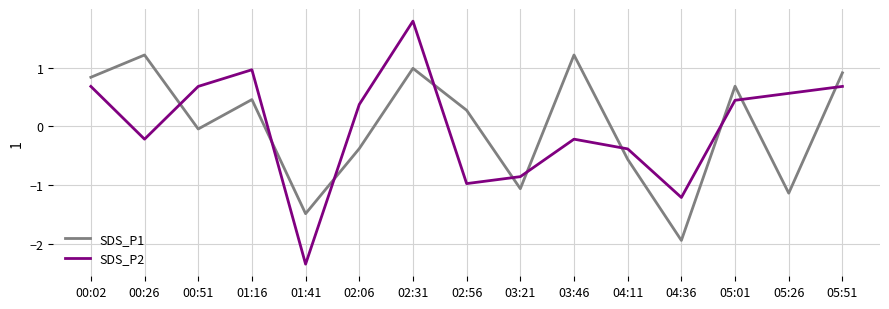

What position from the right is 02:06?

10